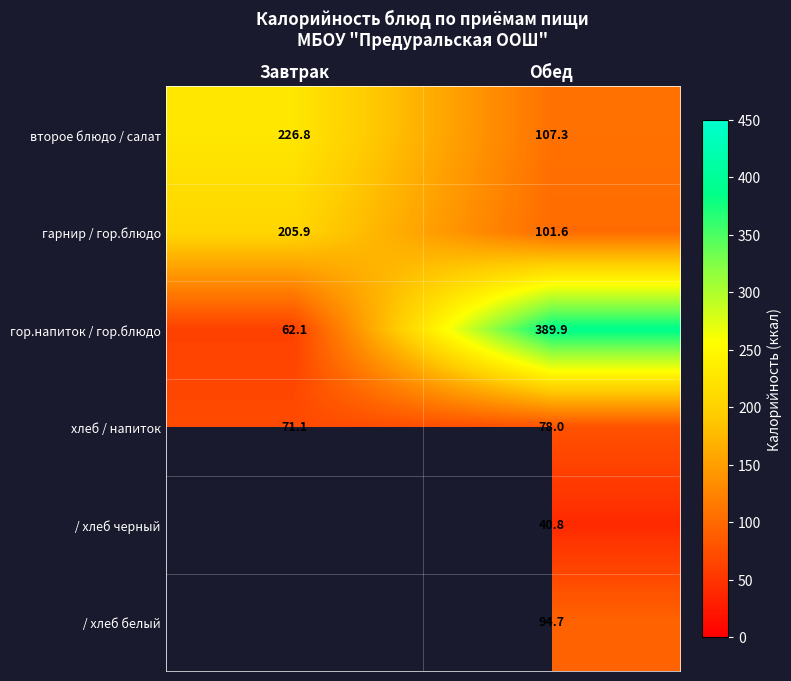

What is the sum of all хлеб / напиток values?

149.1